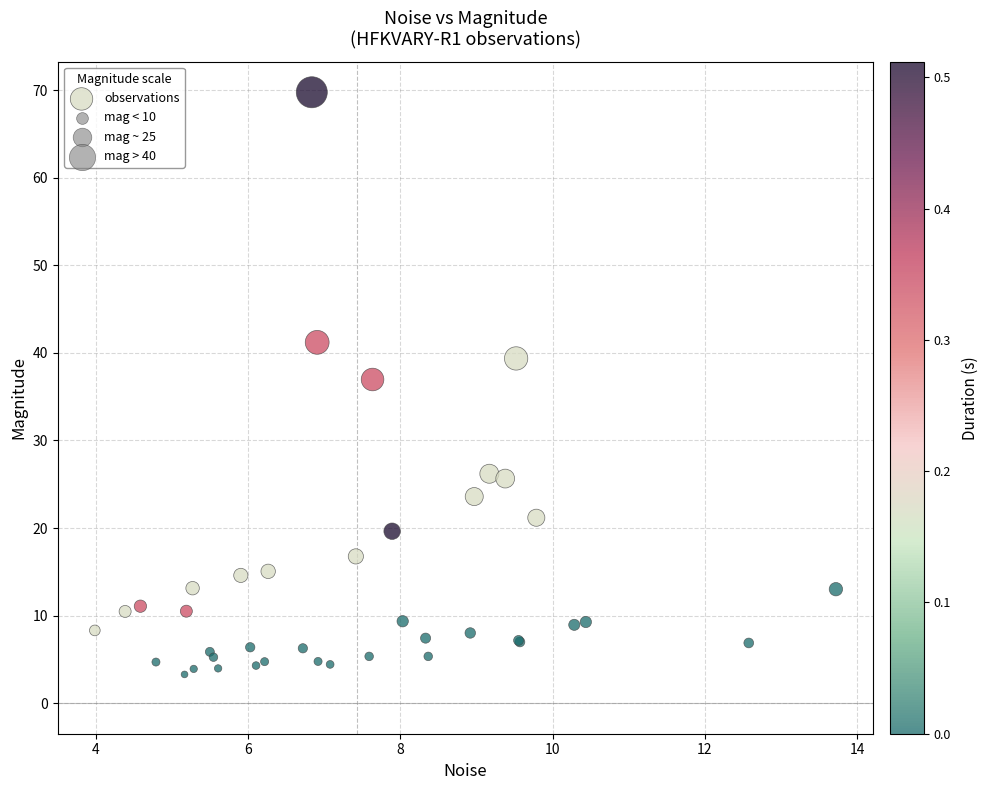

What Y value in the scatter plot is closest to 36?

37.0